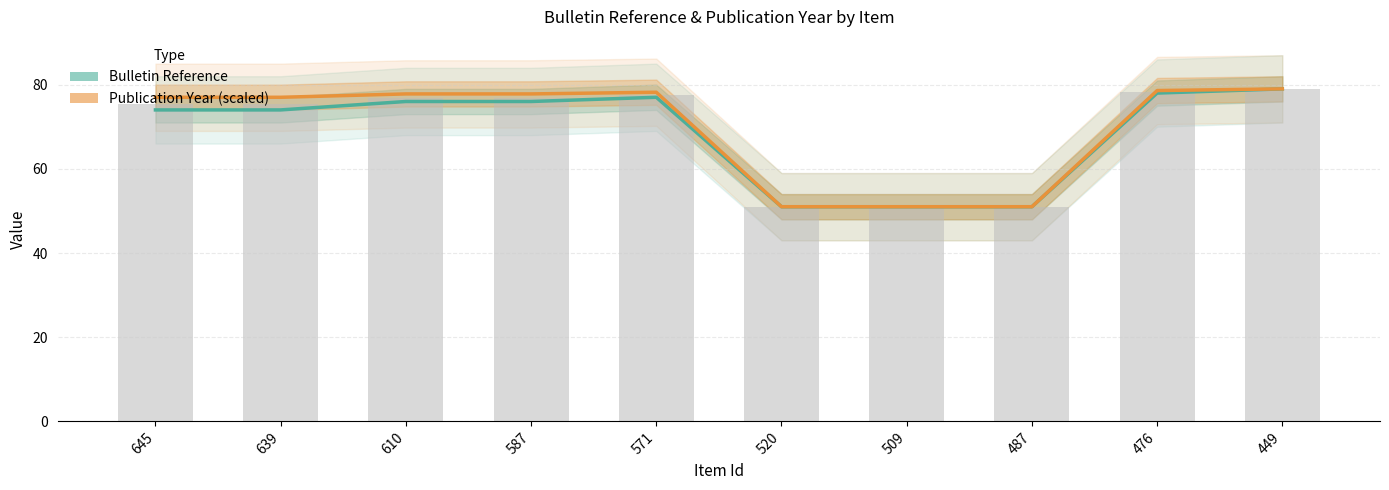

How many values in the Publication Year (scaled) series exceed 77?

5